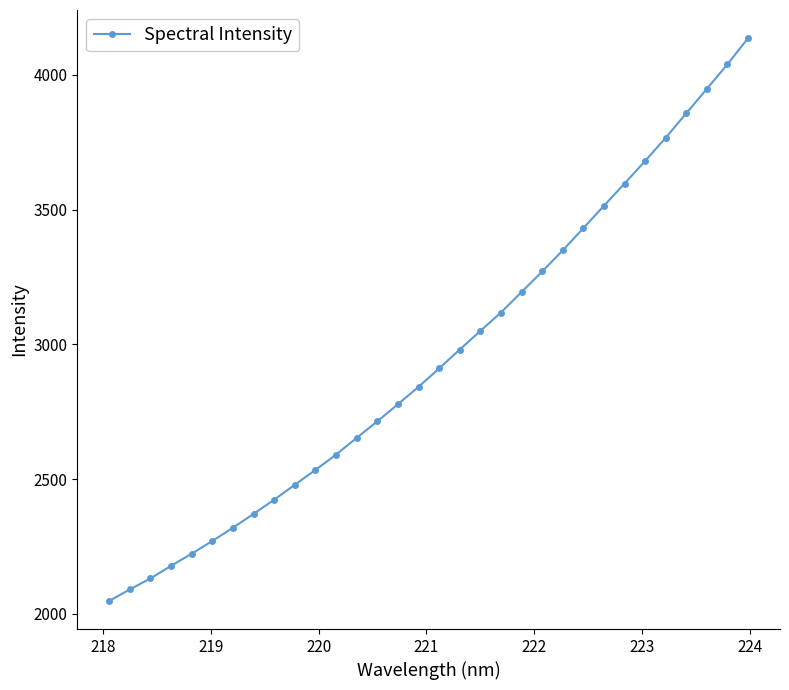

What is the average value?

2952.8